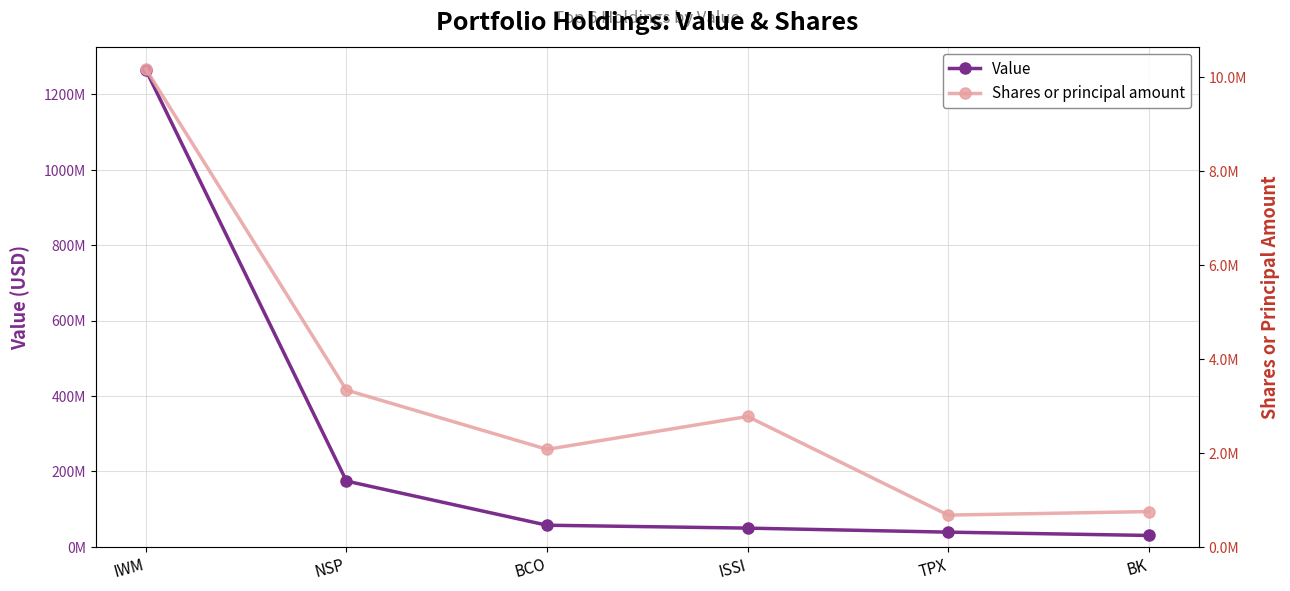

What is the spread (max minus min) of values at BK?

29430000